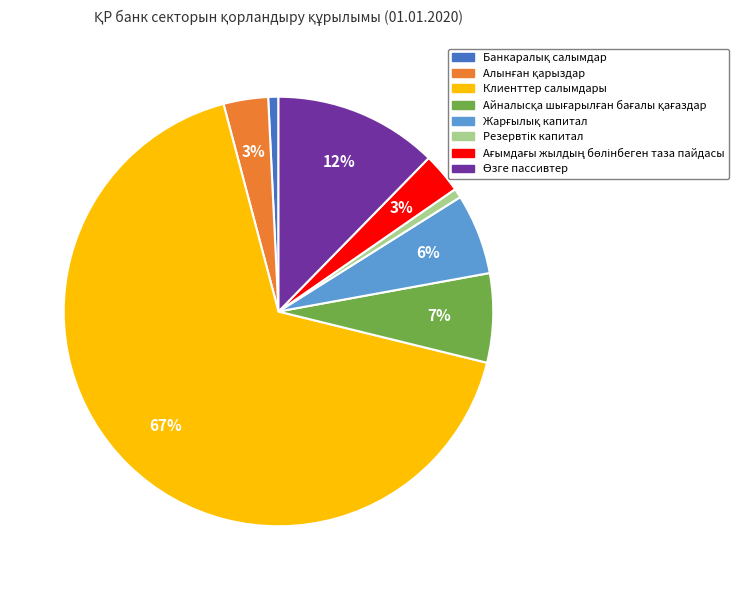

What is the largest slice in the pie chart?

Клиенттер салымдары